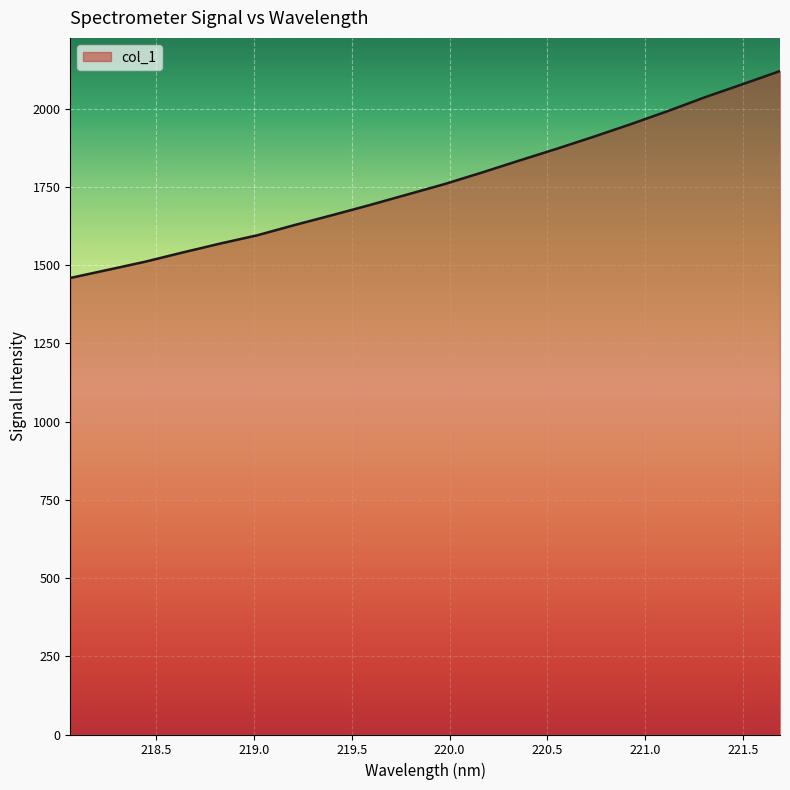

What is the difference between the maximum and minimum values?

661.2